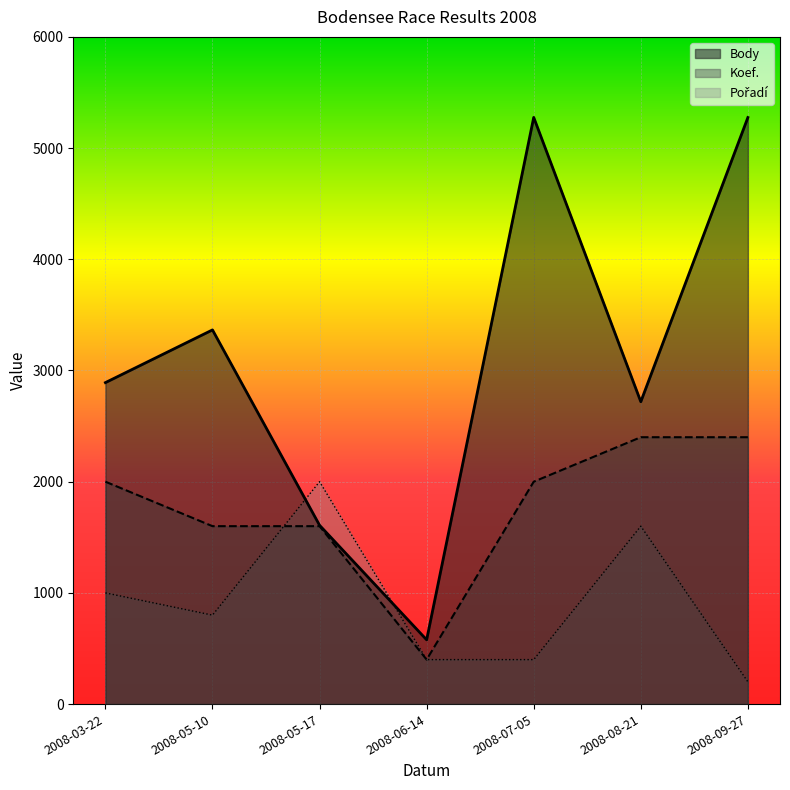

What is the difference between the second highest and second lowest values in the Pořadí series?

1200